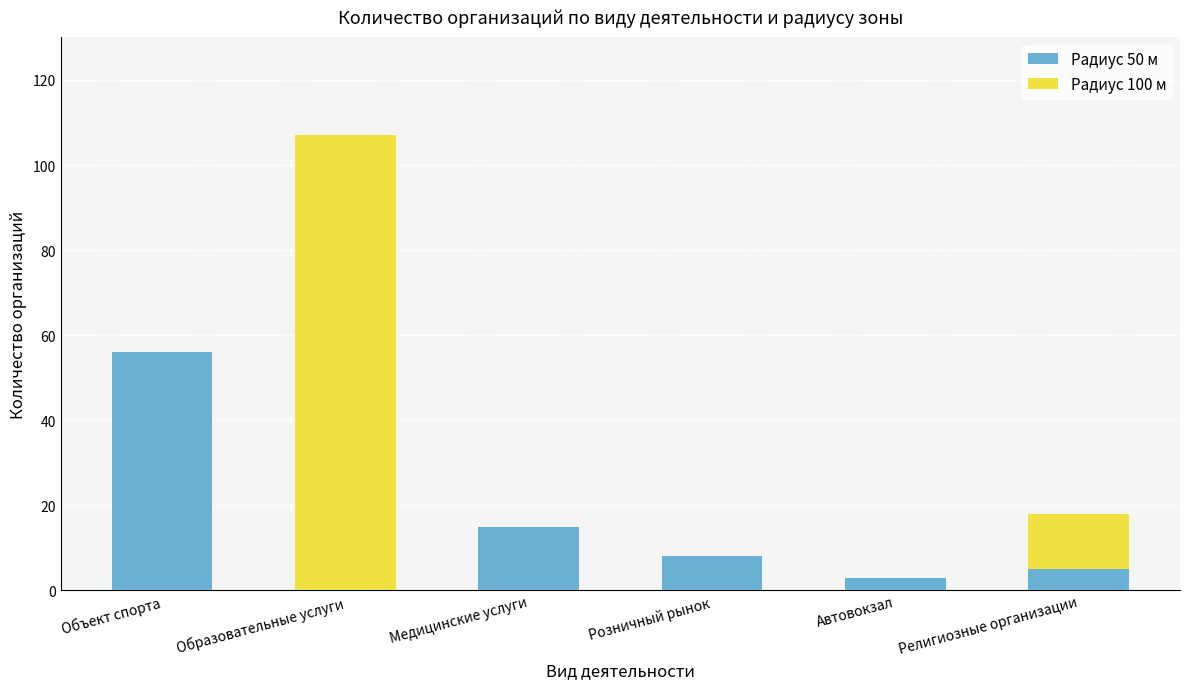

What are all the series names shown in the legend?

Радиус 50 м, Радиус 100 м